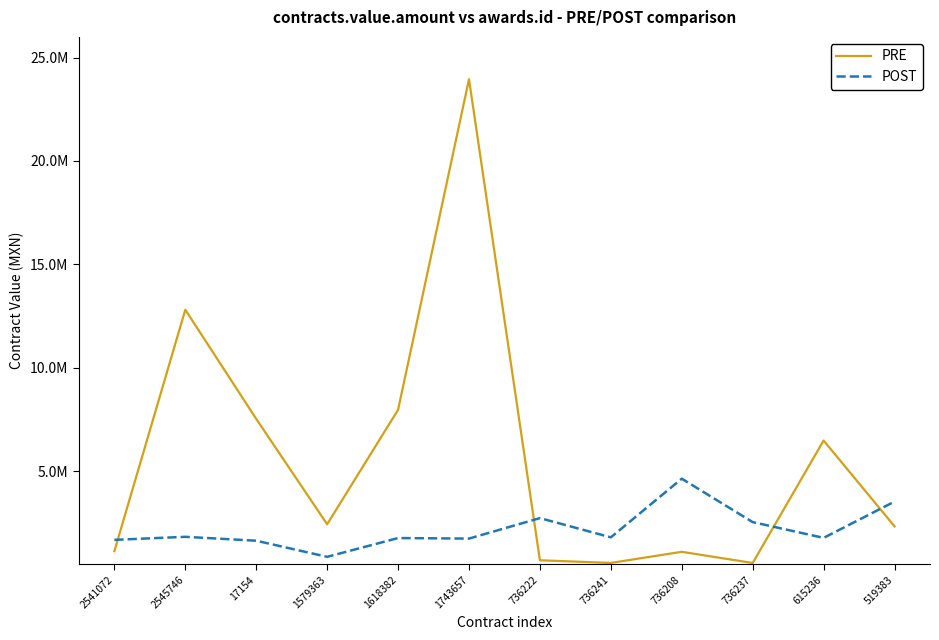

What is the minimum value for POST?

853736.0